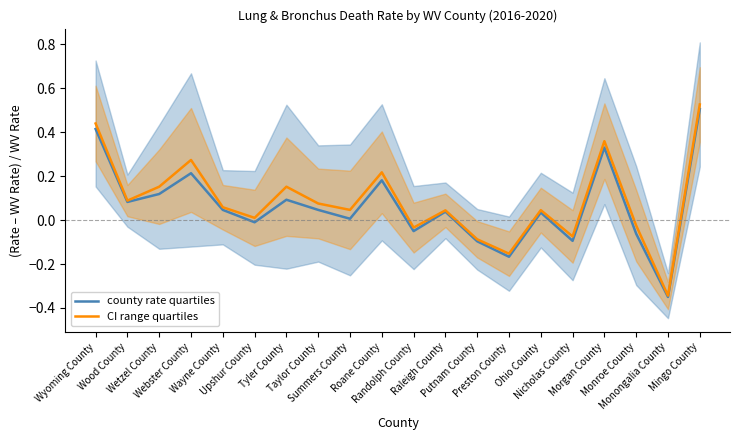

Which series has the widest spread of values?

CI range quartiles